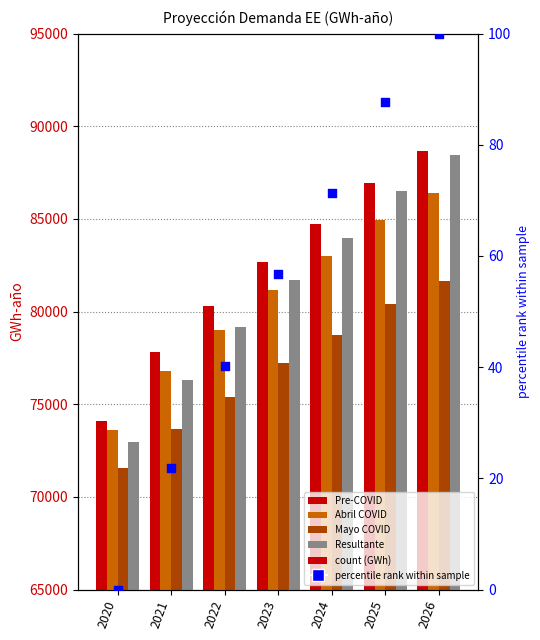

Which series reaches the maximum Y coordinate?

Pre-COVID